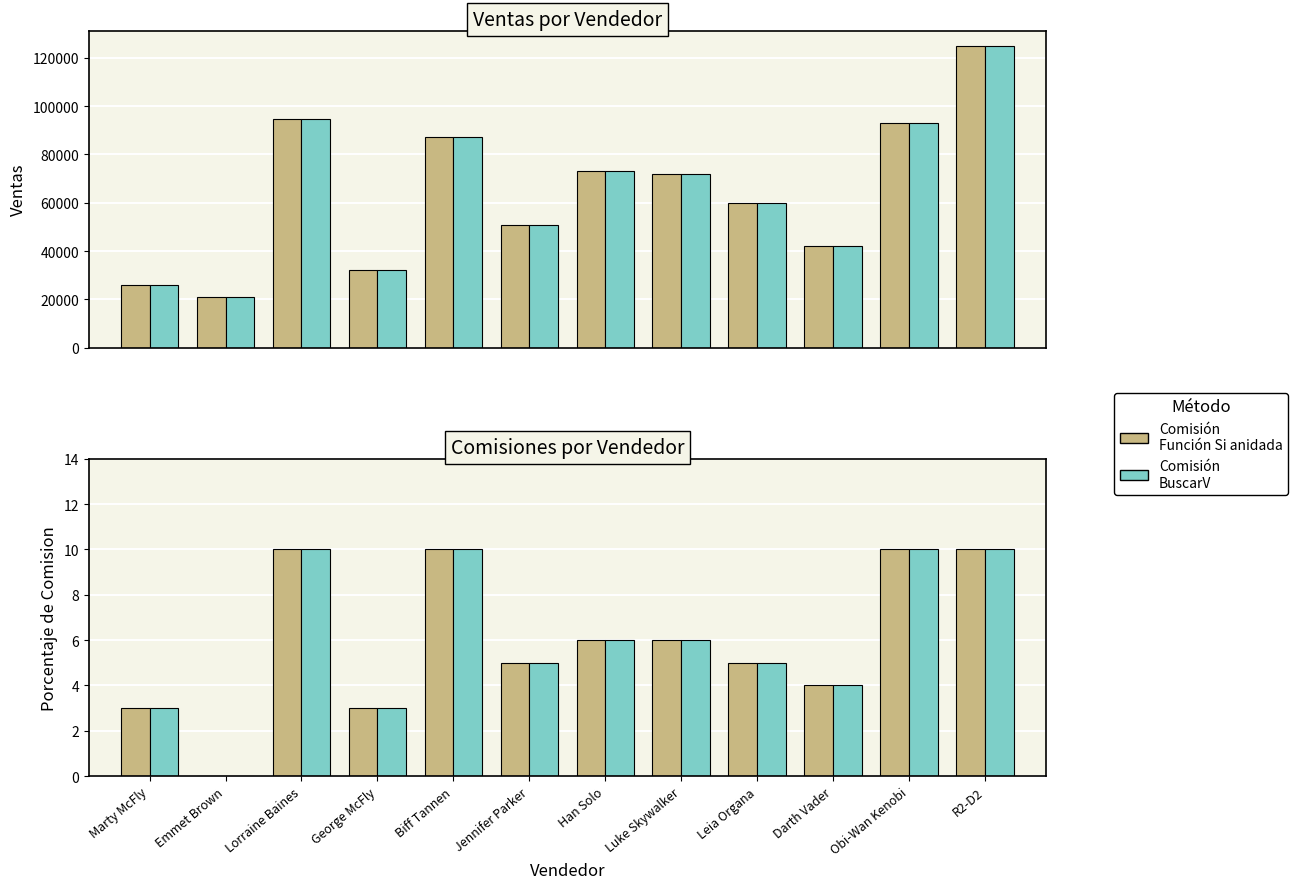

What position from the right is Han Solo?

6